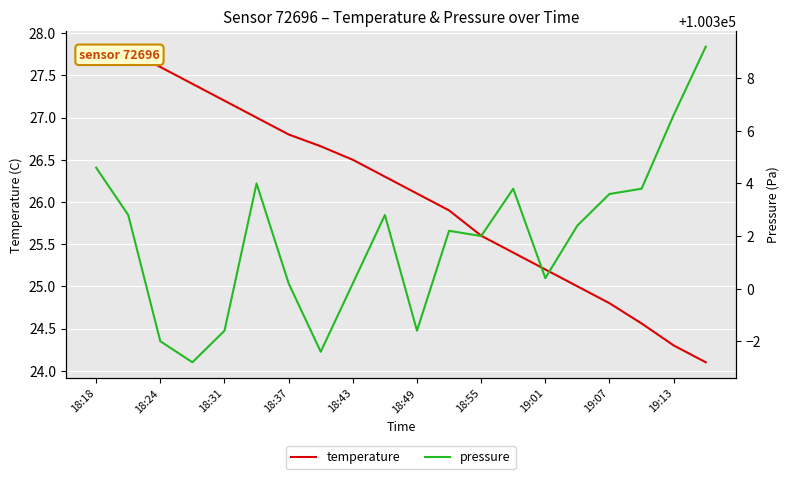

True or false: temperature and pressure cross at least once.

False